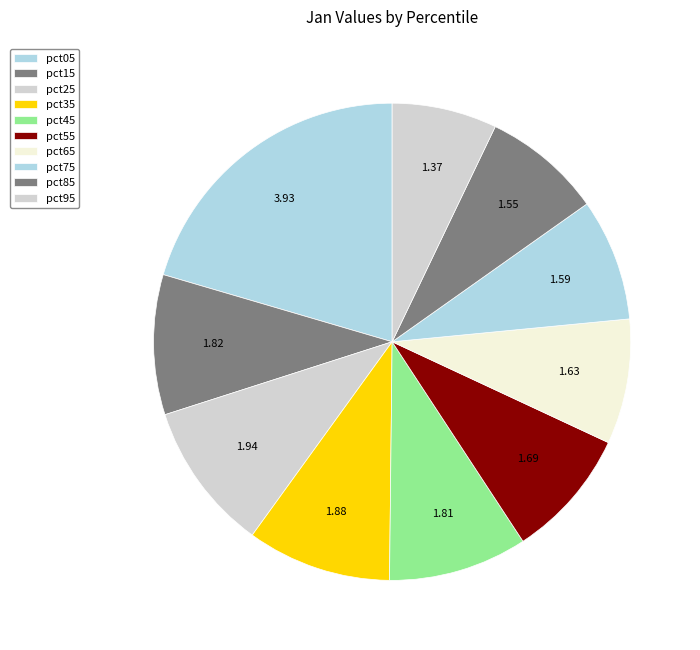

What percentage do pct95 and pct05 together represent?

27.6%